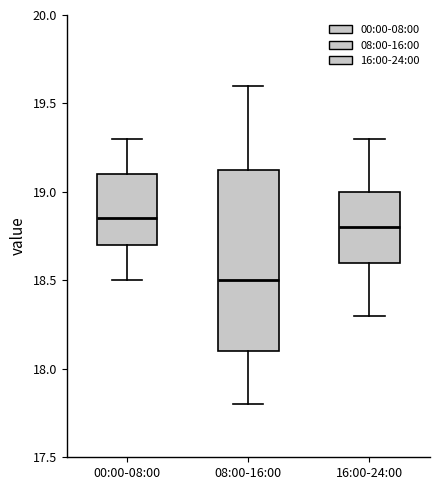

Which box has the lowest median line?

08:00-16:00